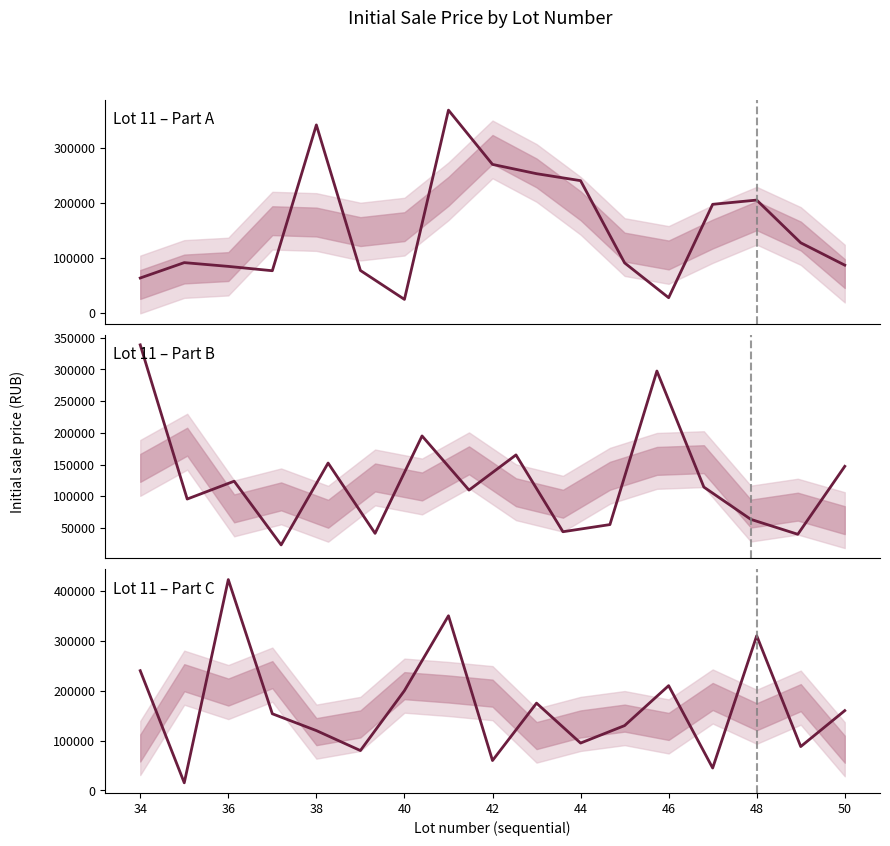

The value at 50 is 84811.3. True or false?

False